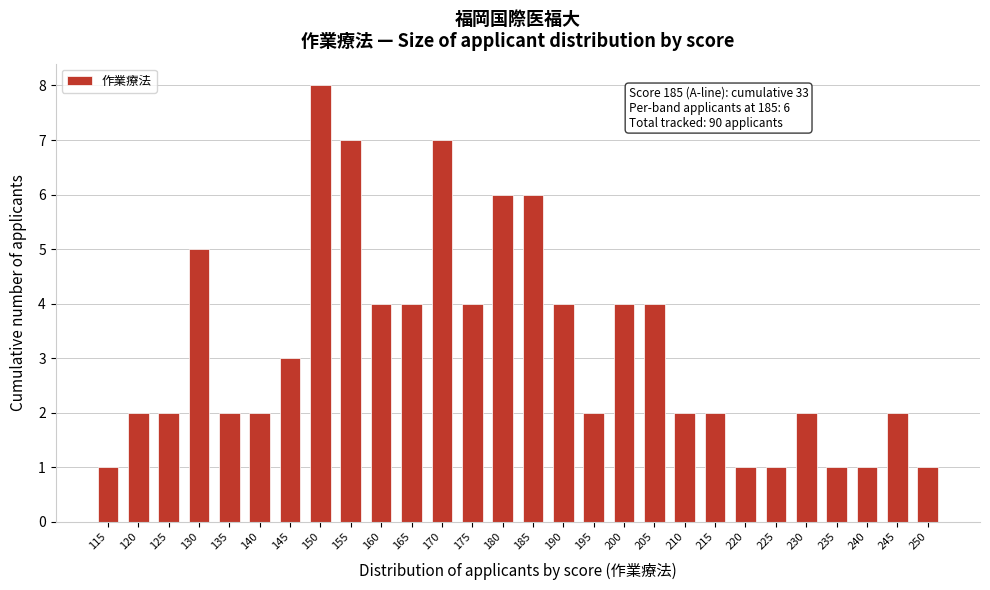

Reading left to right, extract all data points from this chart.

115=1	120=2	125=2	130=5	135=2	140=2	145=3	150=8	155=7	160=4	165=4	170=7	175=4	180=6	185=6	190=4	195=2	200=4	205=4	210=2	215=2	220=1	225=1	230=2	235=1	240=1	245=2	250=1